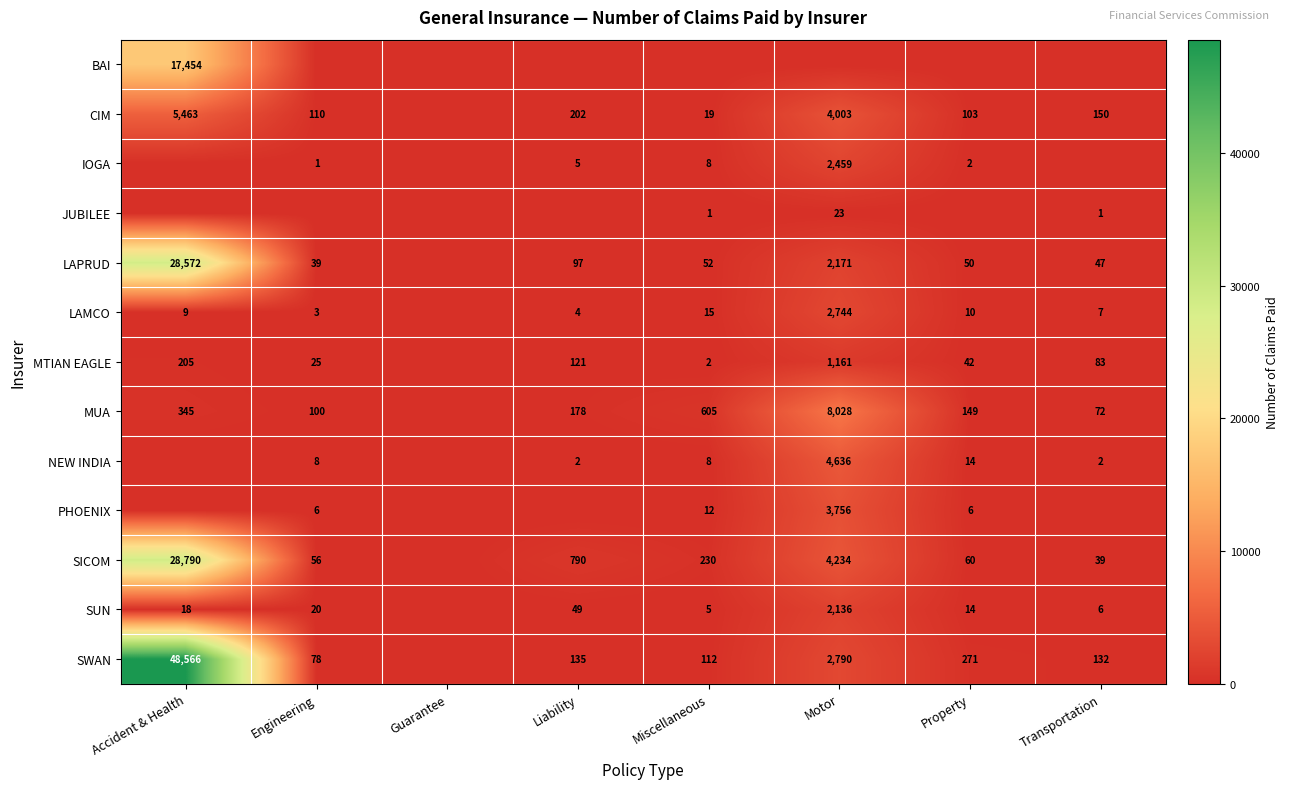

The value of LAMCO at Engineering is 3. True or false?

True